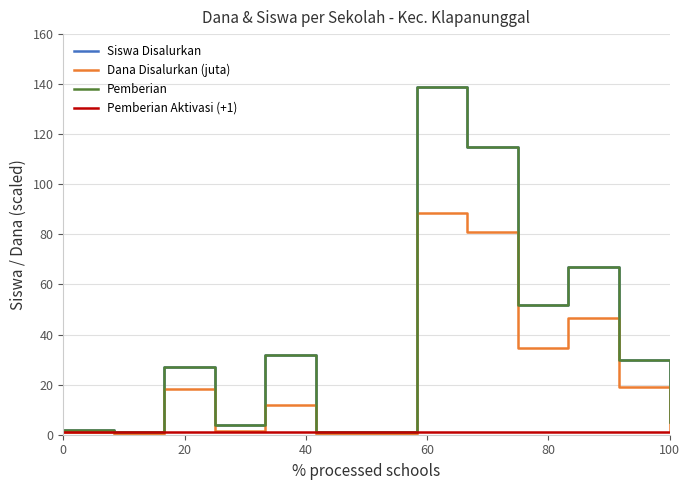

At how many categories does at least one series exceed 9?

7